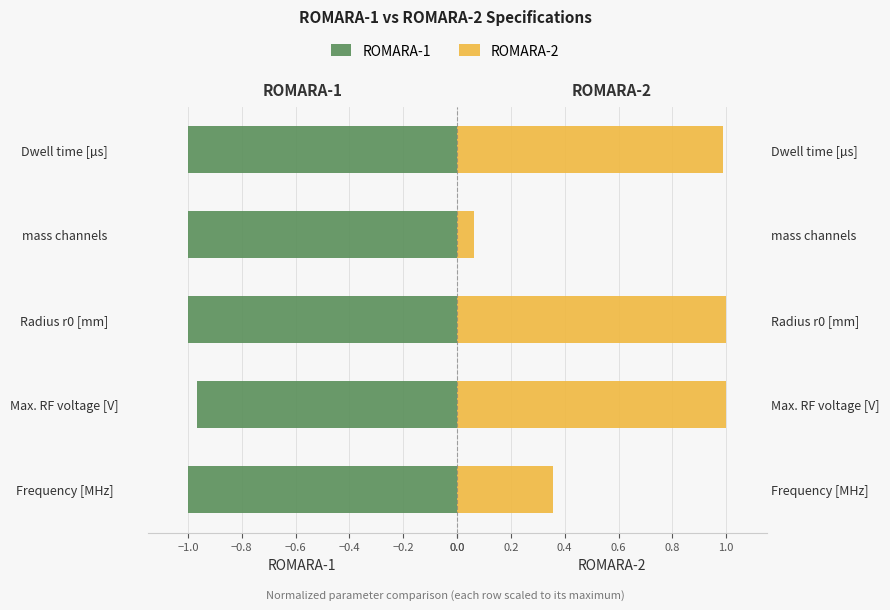

Count the ROMARA-1 values in the range -1 to 0.

5